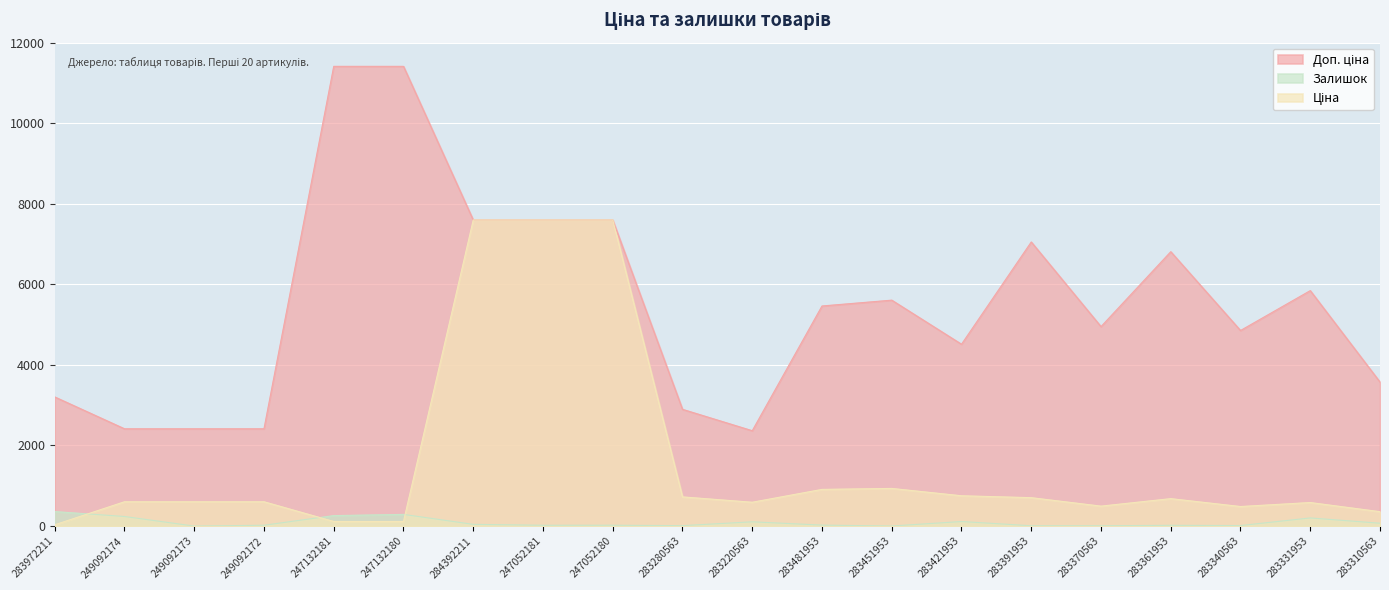

What are all the series names shown in the legend?

Ціна, Доп. ціна, Залишок